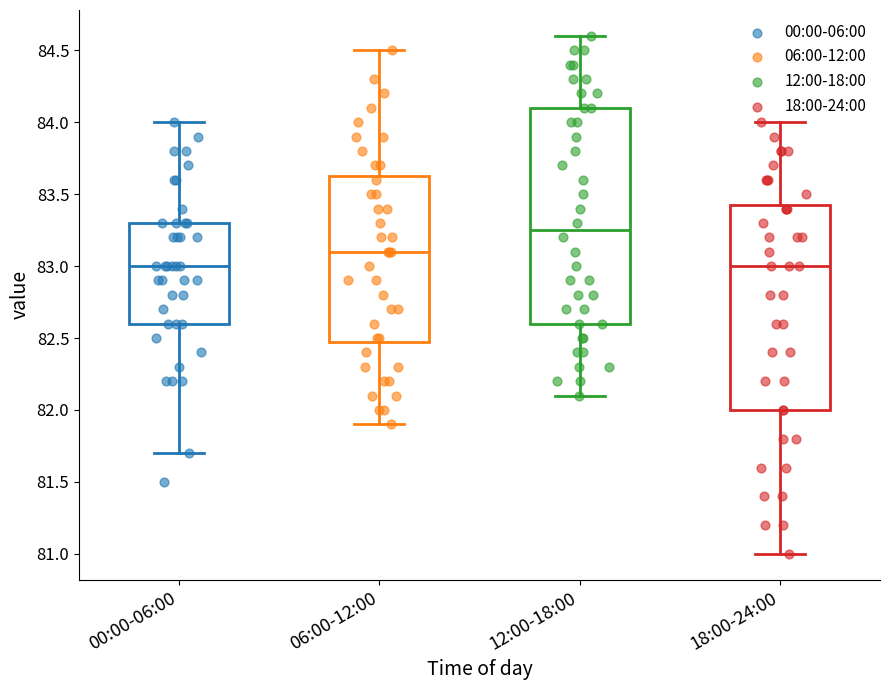

Comparing the boxes themselves (not the whiskers), which one is the tallest?

12:00-18:00